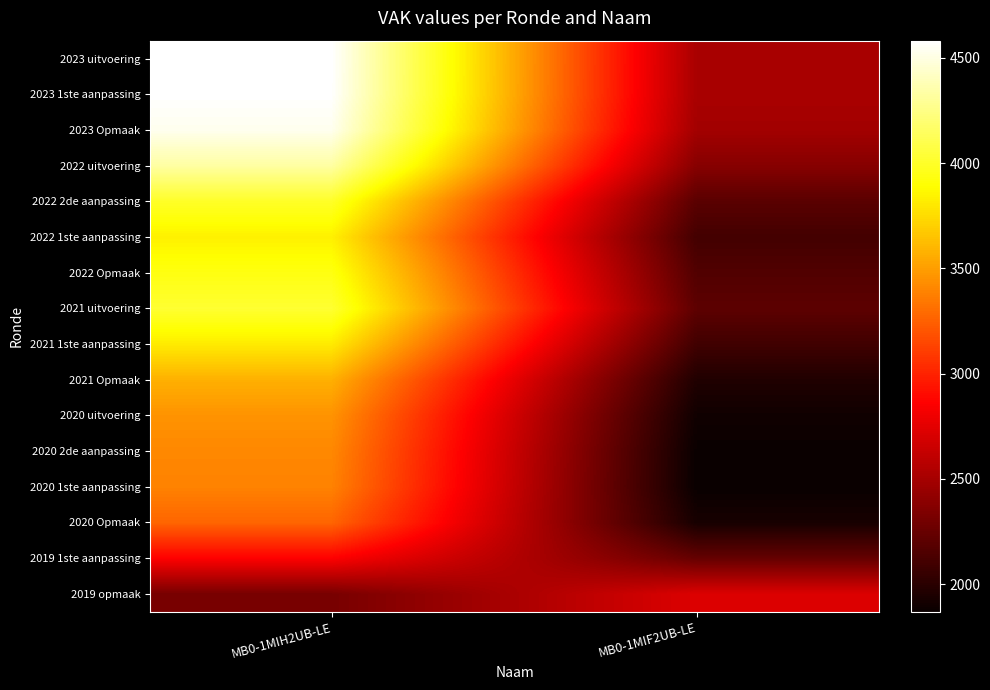

What is the greatest value displayed?

4581.4